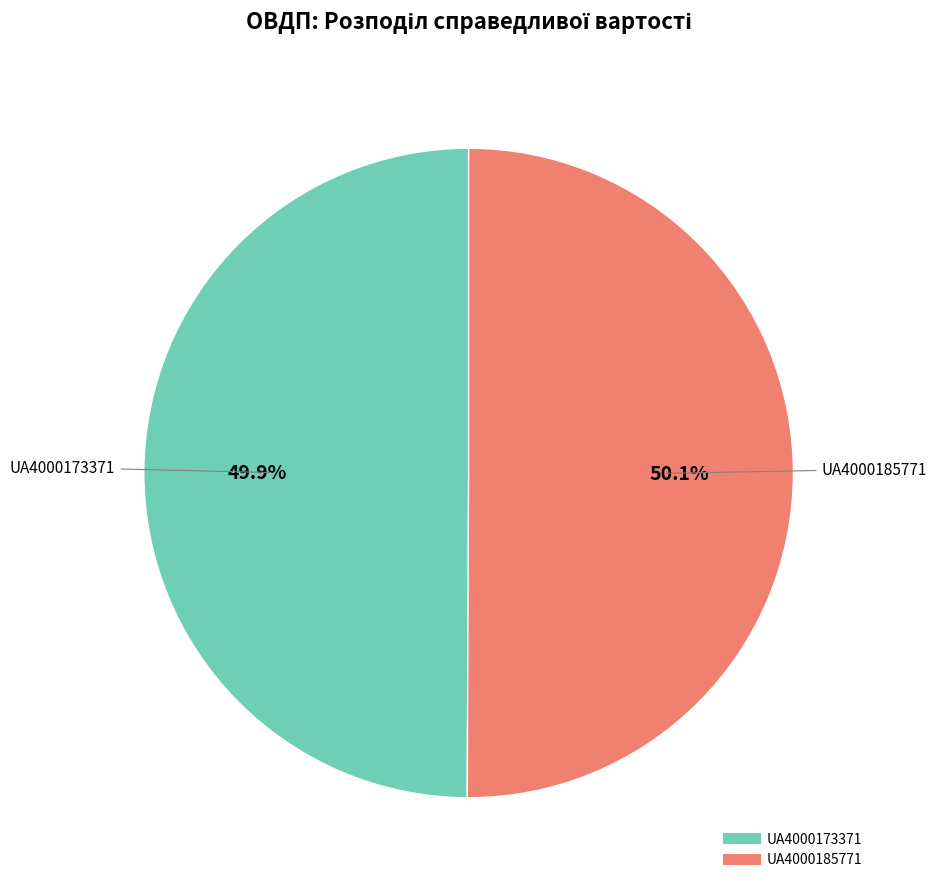

What is the ratio of the value at UA4000173371 to the value at UA4000185771?

1.0